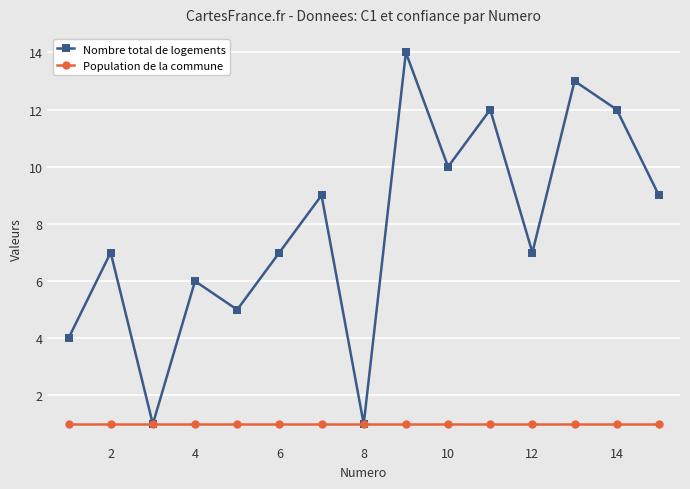

List the series in order of their peak value, highest first.

Nombre total de logements, Population de la commune